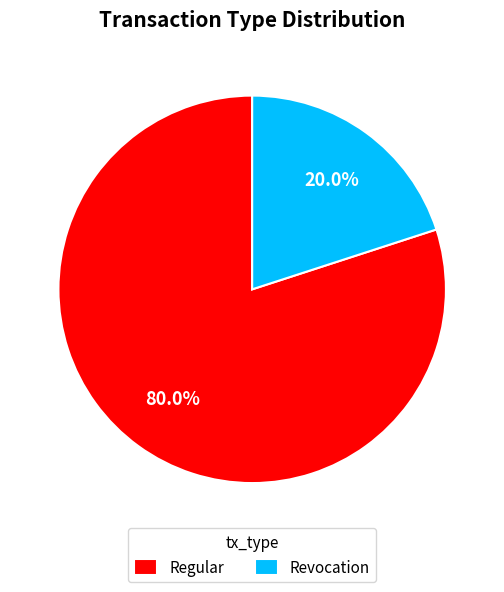

What is the largest slice in the pie chart?

Regular